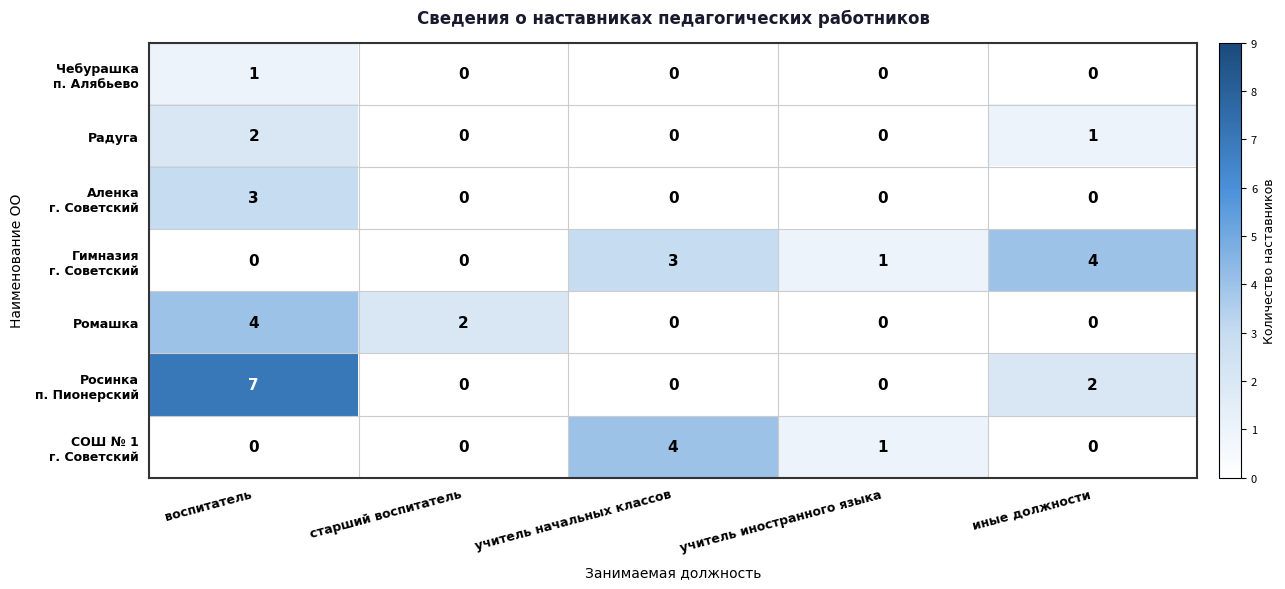

What is the spread (max minus min) of values at воспитатель?

7